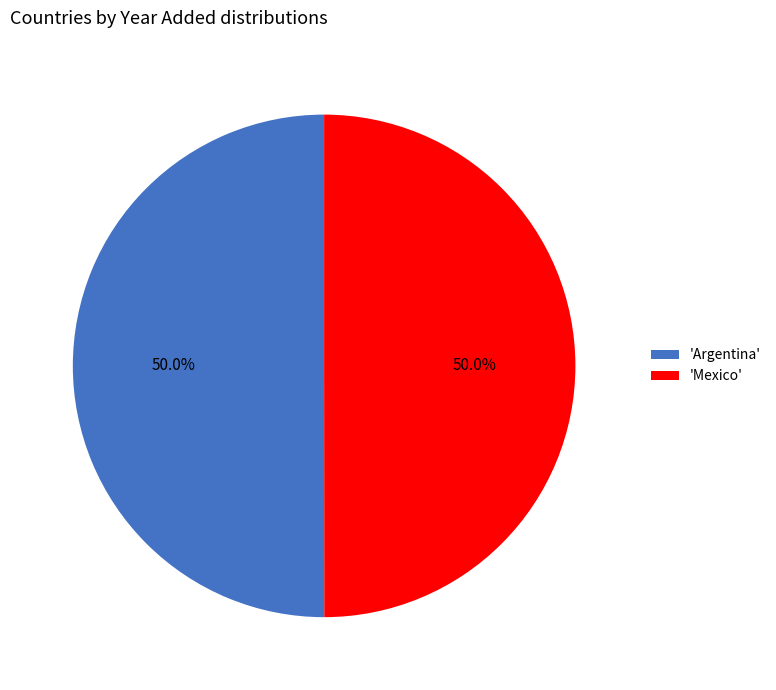

Approximately how many times larger is the value at 'Mexico' compared to 'Argentina'?

1.0